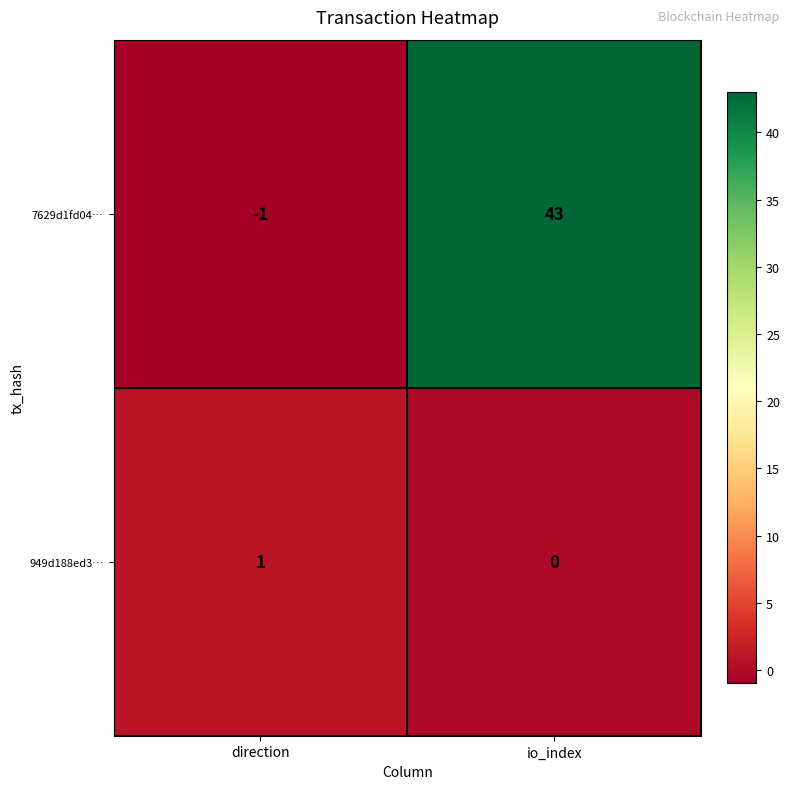

What is the difference between the maximum and minimum values in the 7629d1fd04… series?

44